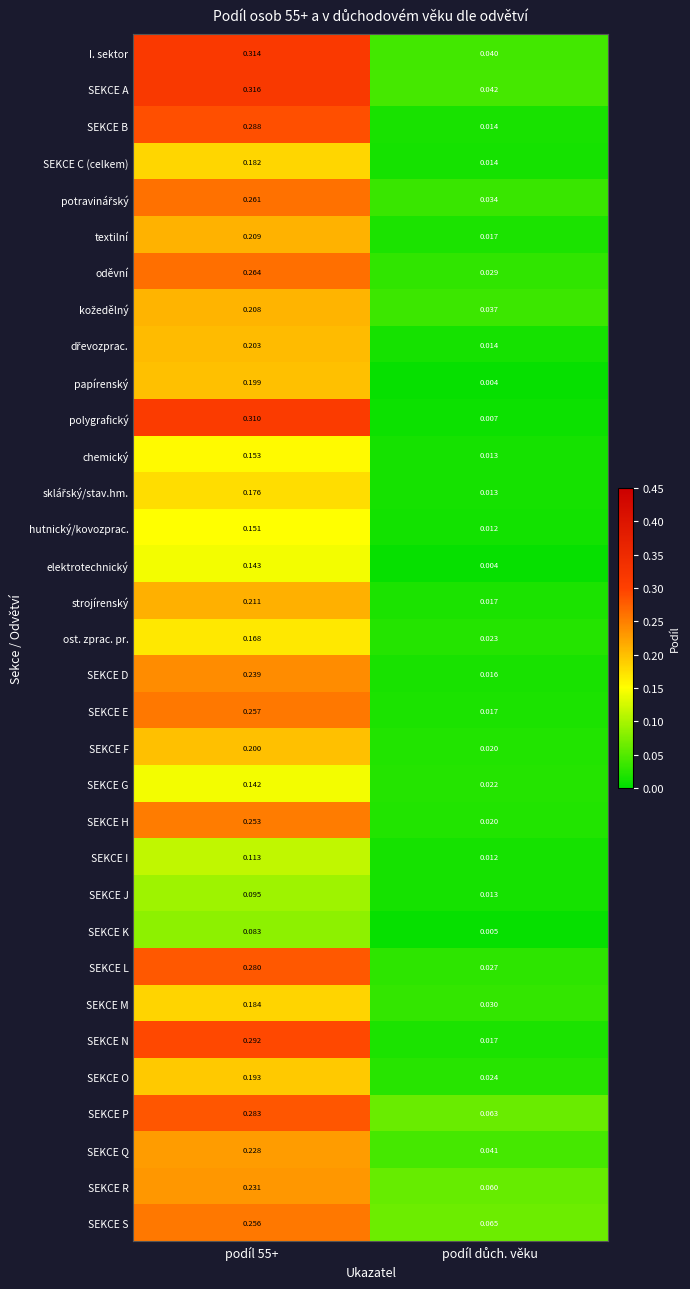

Which series has the largest total across all categories?

SEKCE A